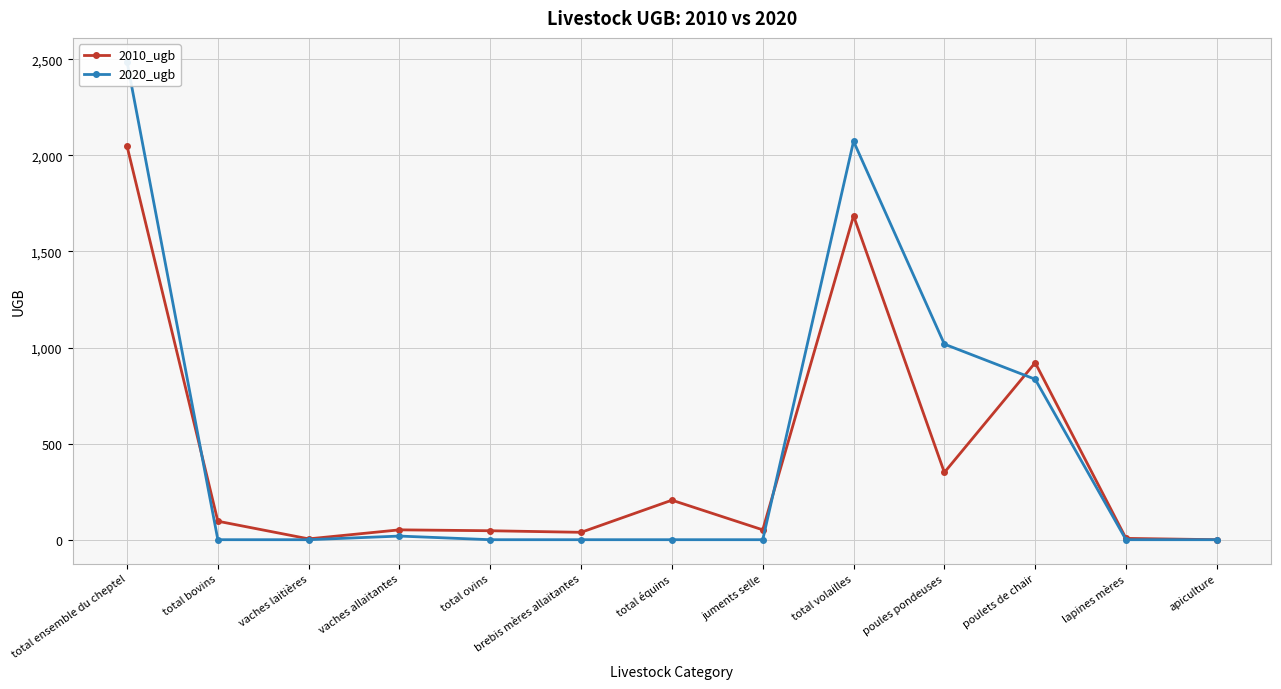

Which series ends up on top after the final intersection of 2010_ugb and 2020_ugb?

2010_ugb